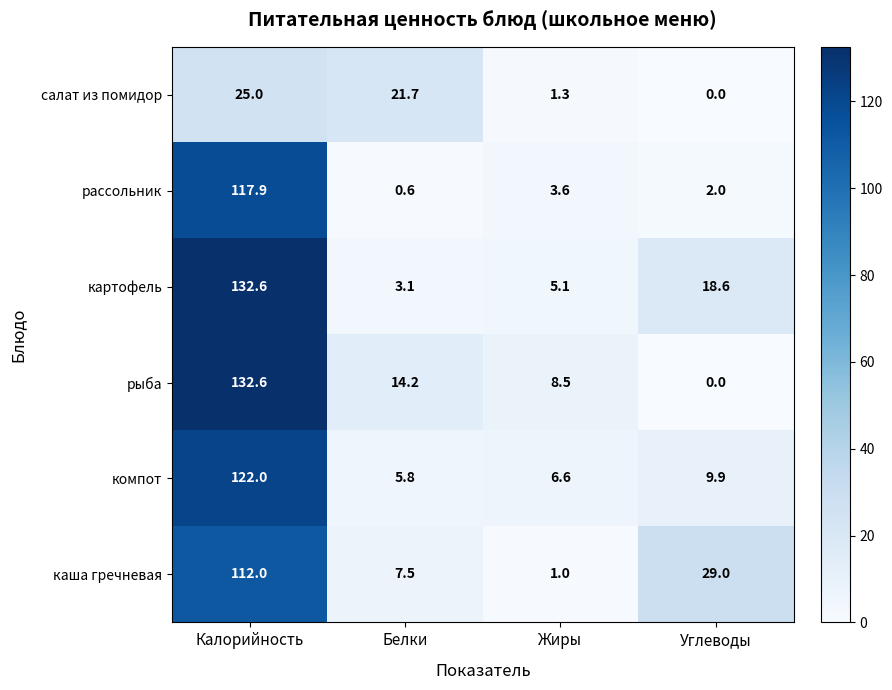

At how many categories does at least one series exceed 21?

3